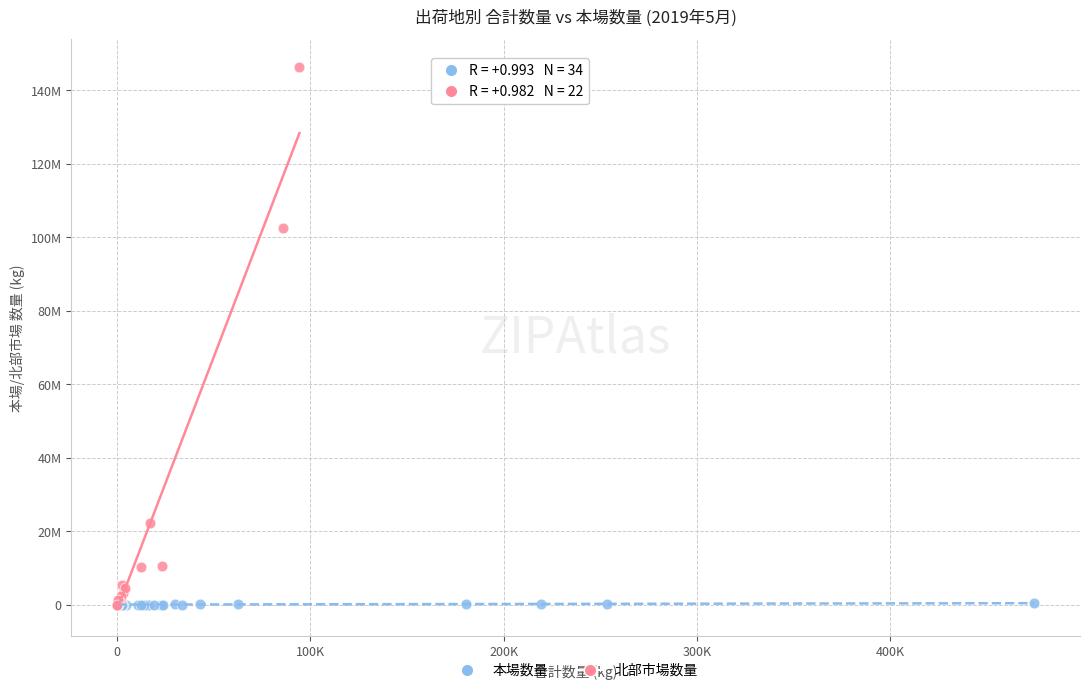

Which series contains the highest Y value?

北部市場数量